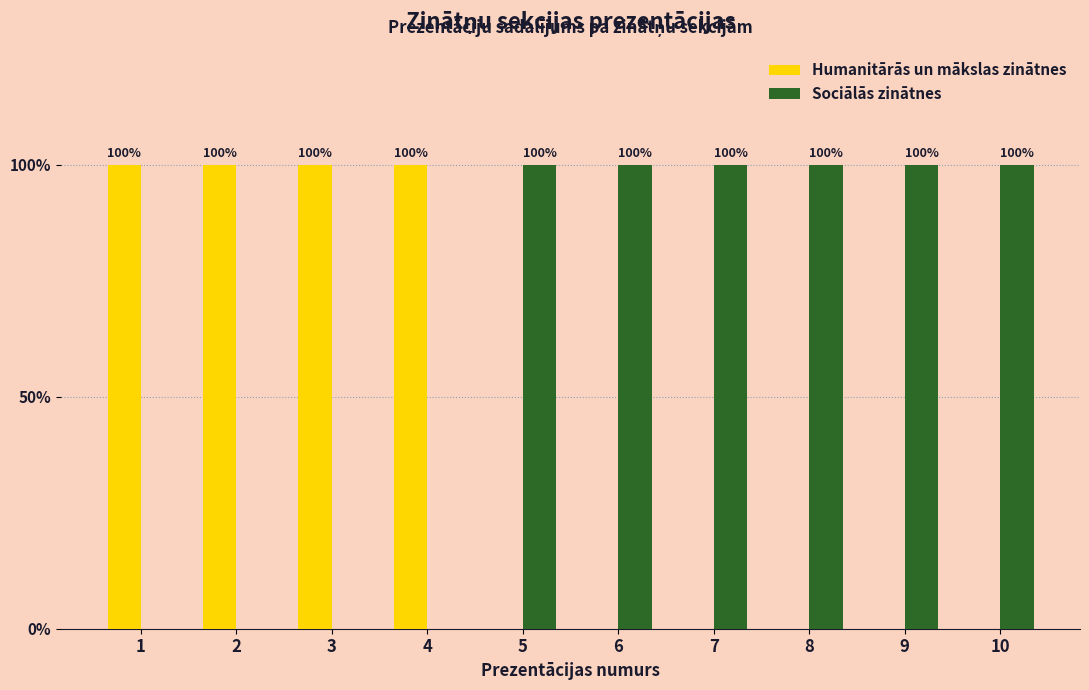

Which series changed the most between 5 and 9?

Humanitārās un mākslas zinātnes